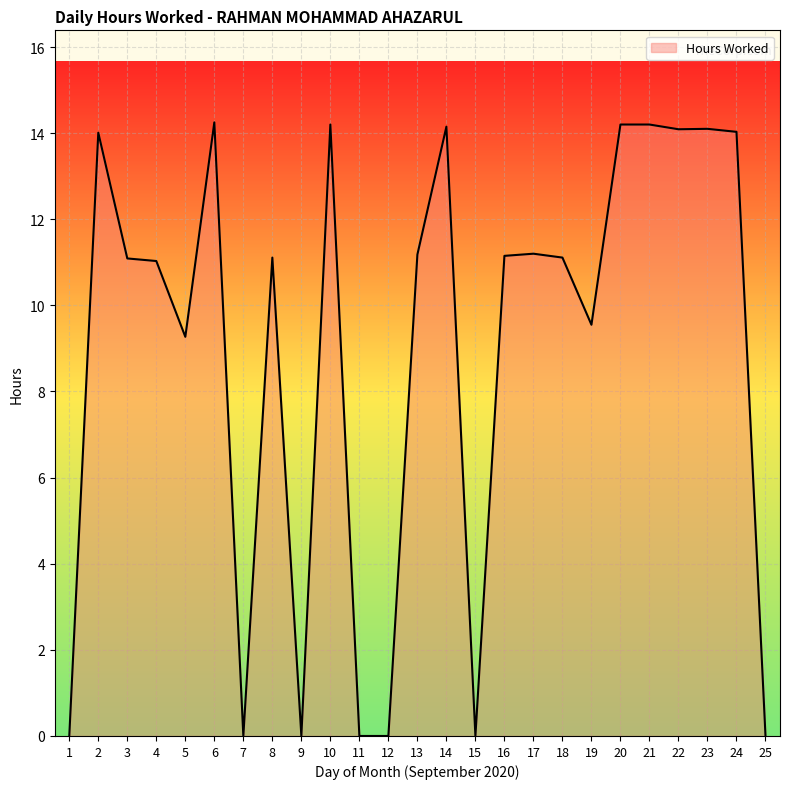

What value does the data have at 14?

14.2